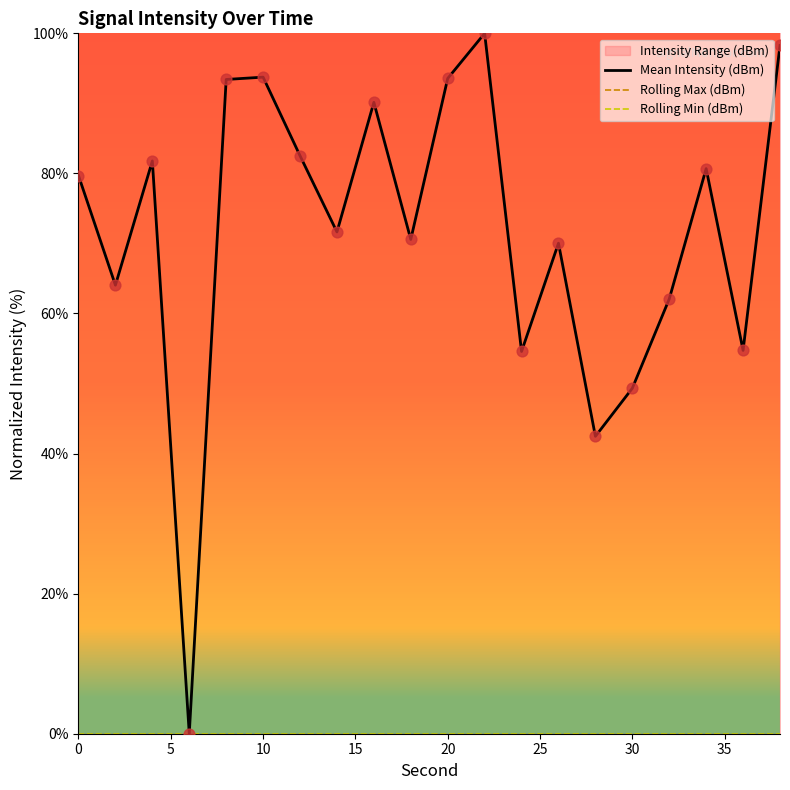

Which series reaches the maximum Y coordinate?

Rolling Max (dBm)